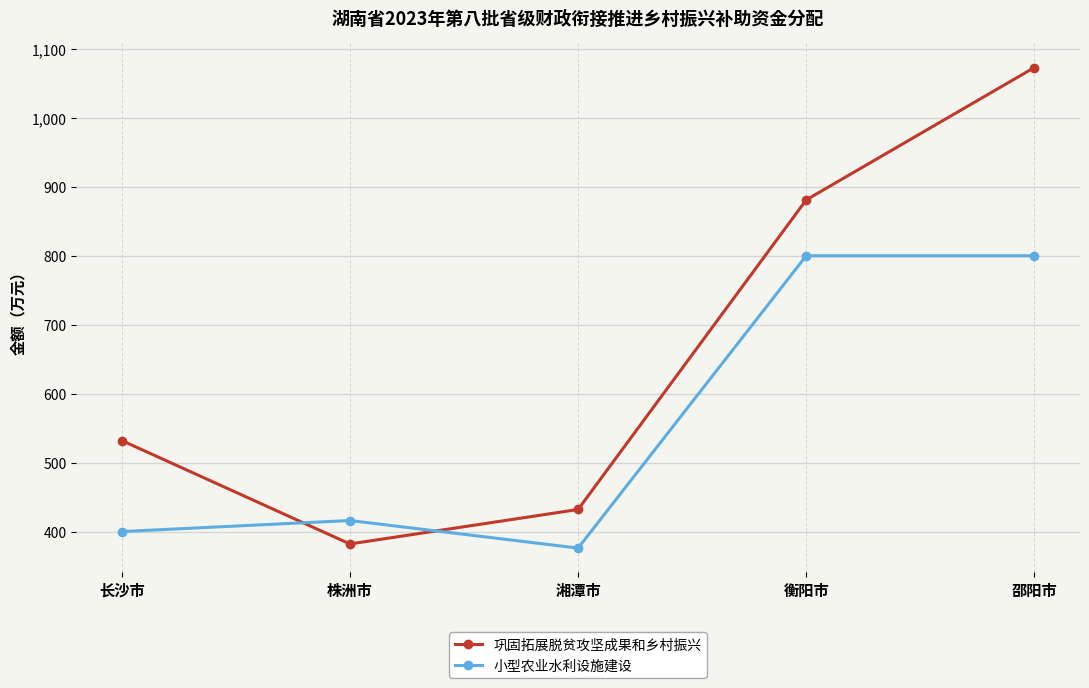

At which label is 巩固拓展脱贫攻坚成果和乡村振兴 closest to 727?

衡阳市